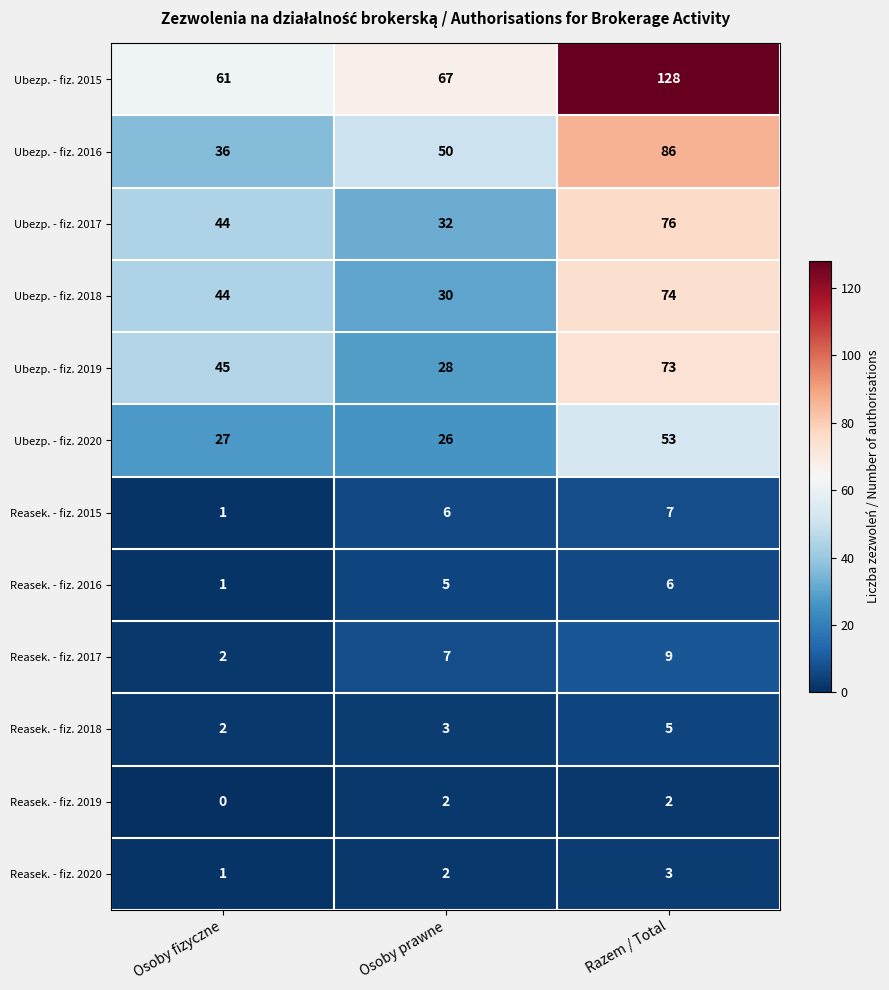

What is the average value of the Ubezp. - fiz. 2015 series?

85